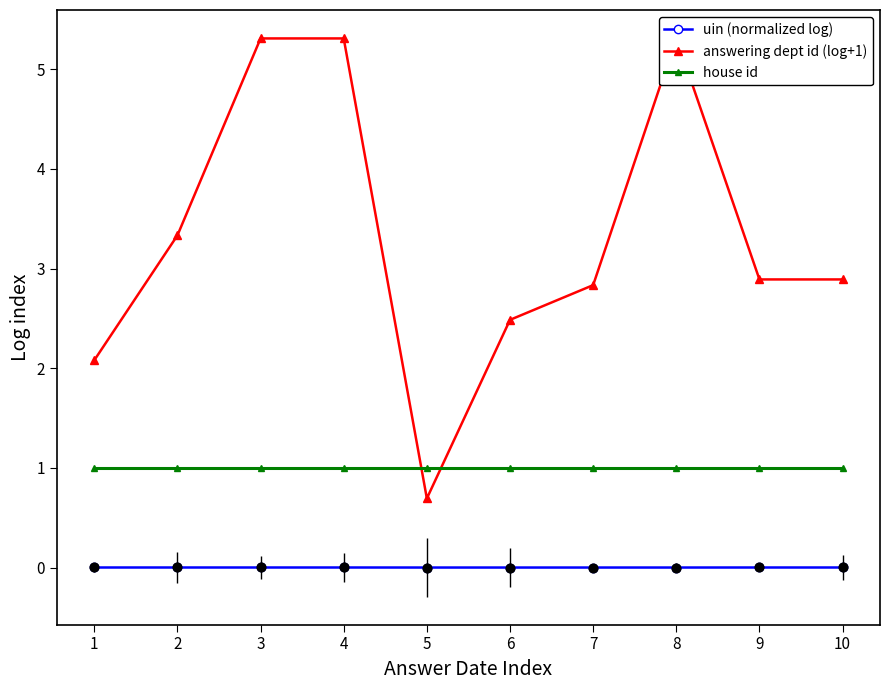

What is the total value across all series at 6?

3.5